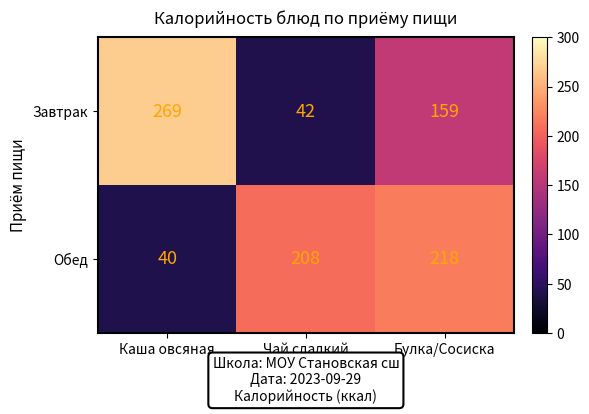

What is the approximate value of Обед at Чай сладкий, to the nearest 50?

200